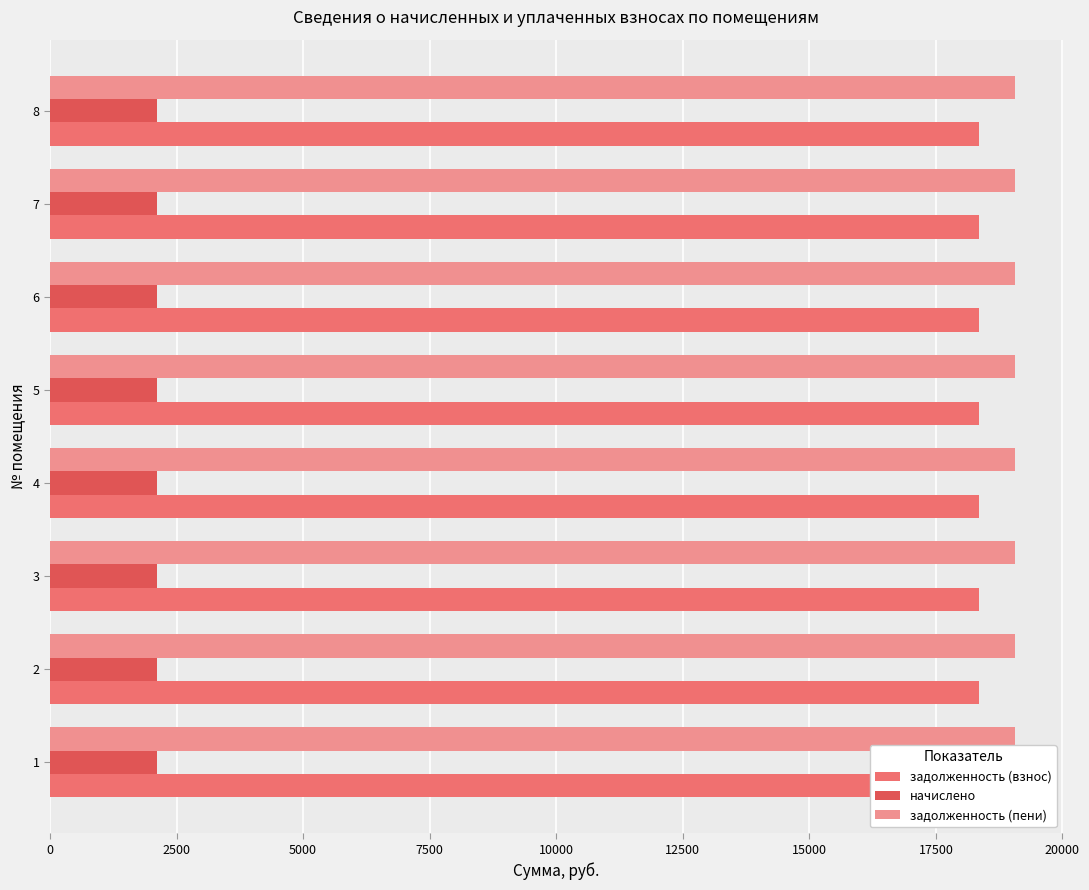

Which label corresponds to the smallest value in the chart?

1